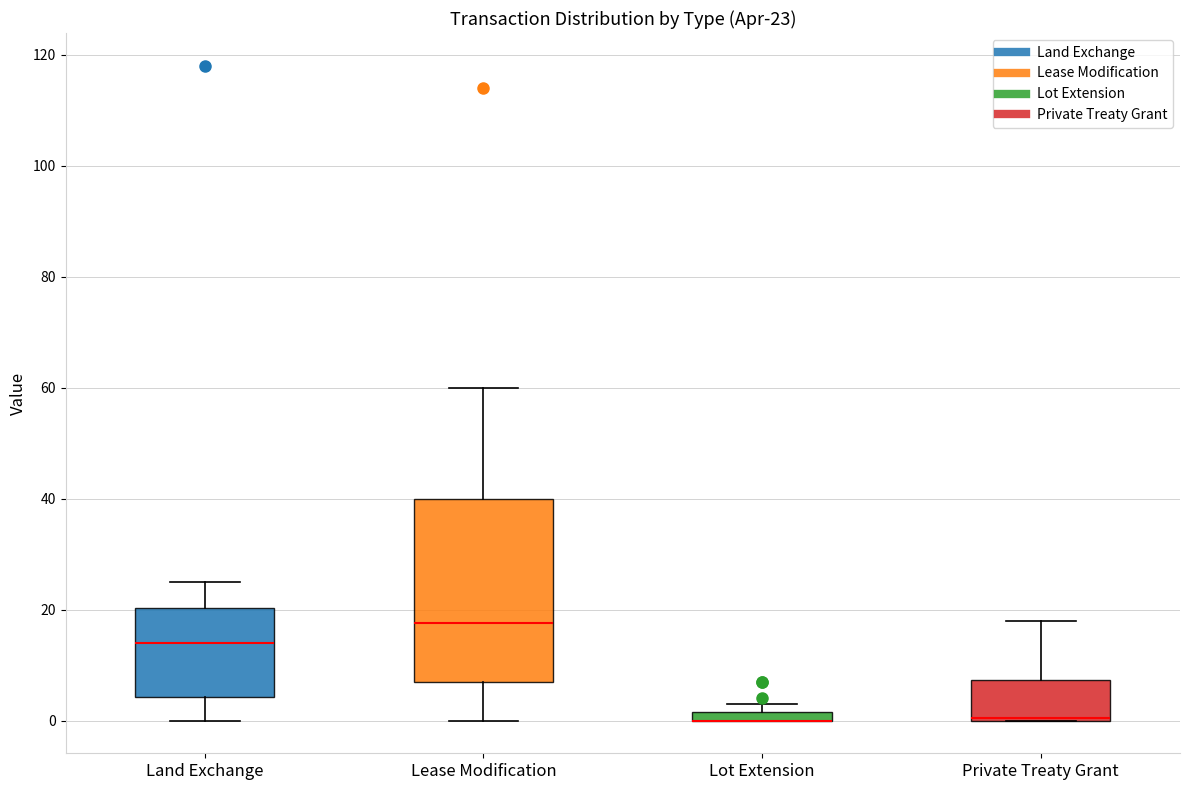

Comparing the boxes themselves (not the whiskers), which one is the tallest?

Lease Modification